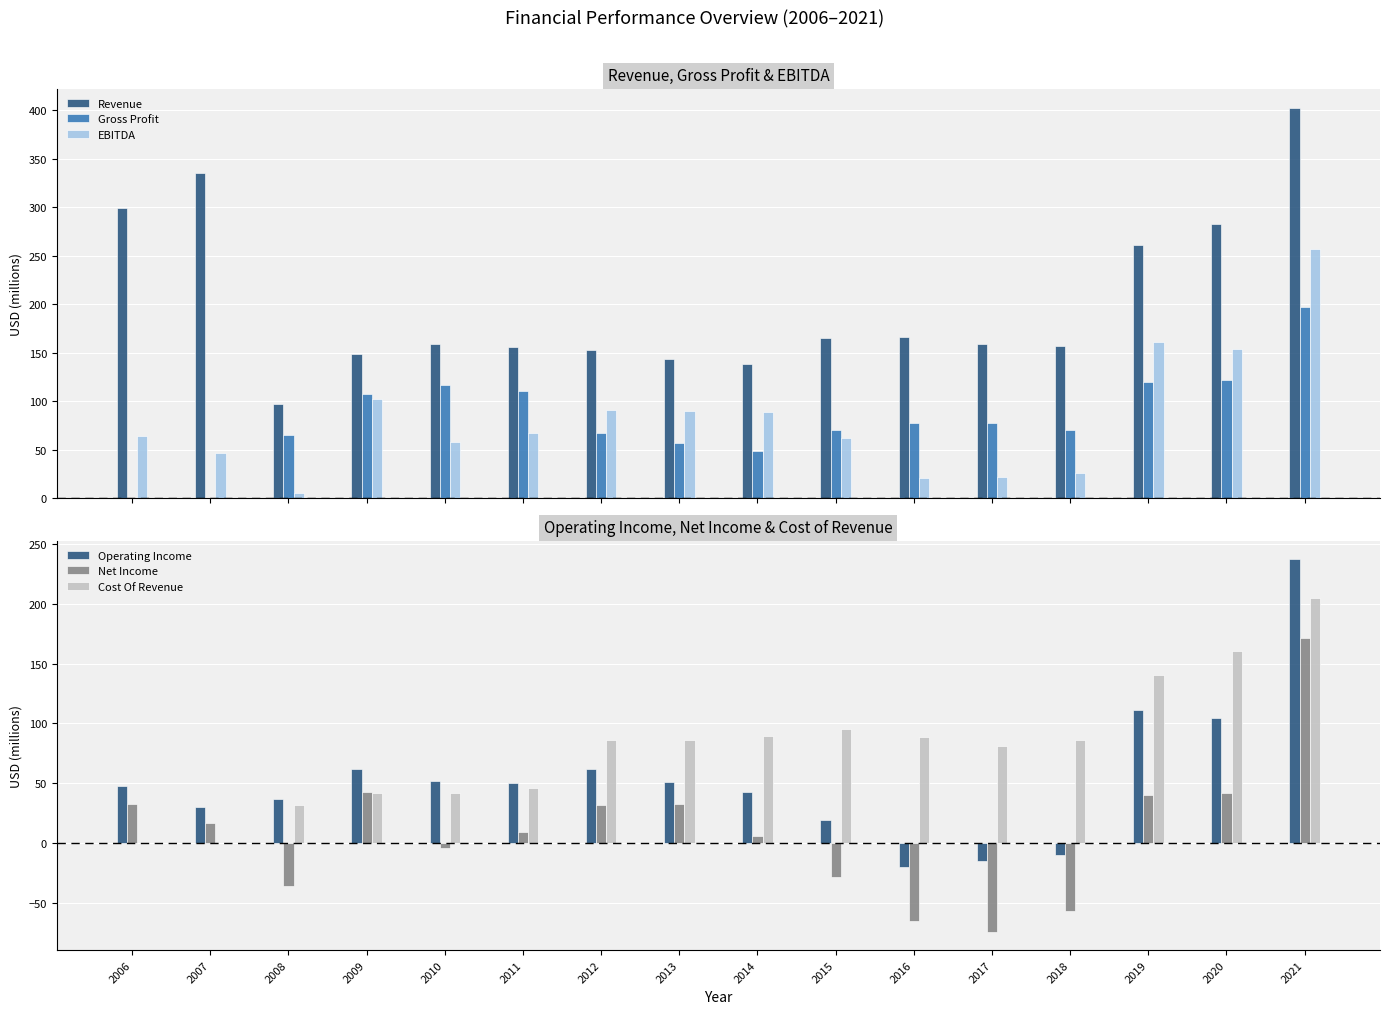

Which category has the highest value in the Operating Income series?

2021